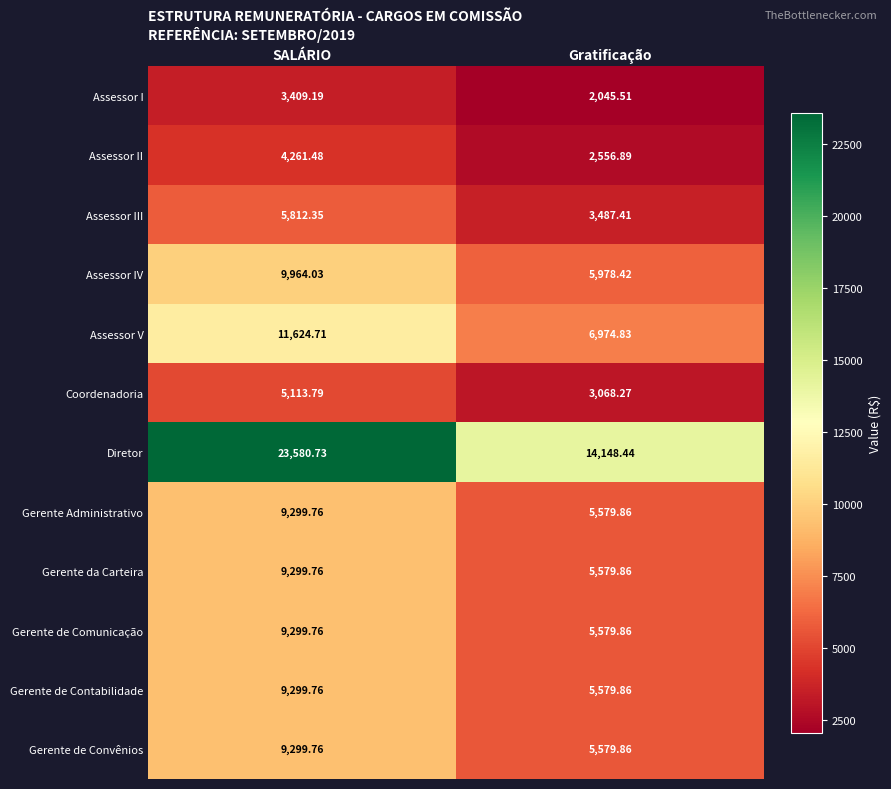

Where is Gerente de Comunicação nearest to the value 7439?

Gratificação